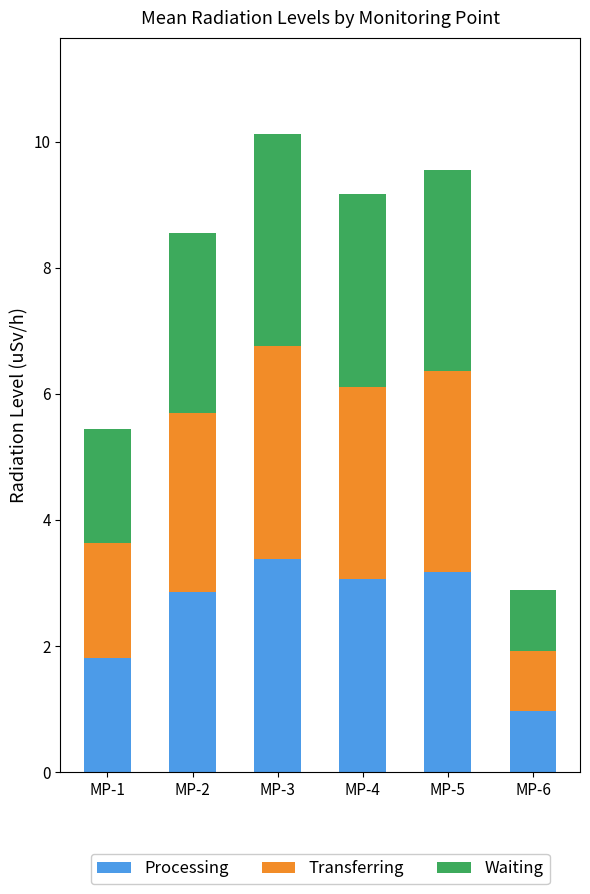

What is the average value of the Processing series?

2.5